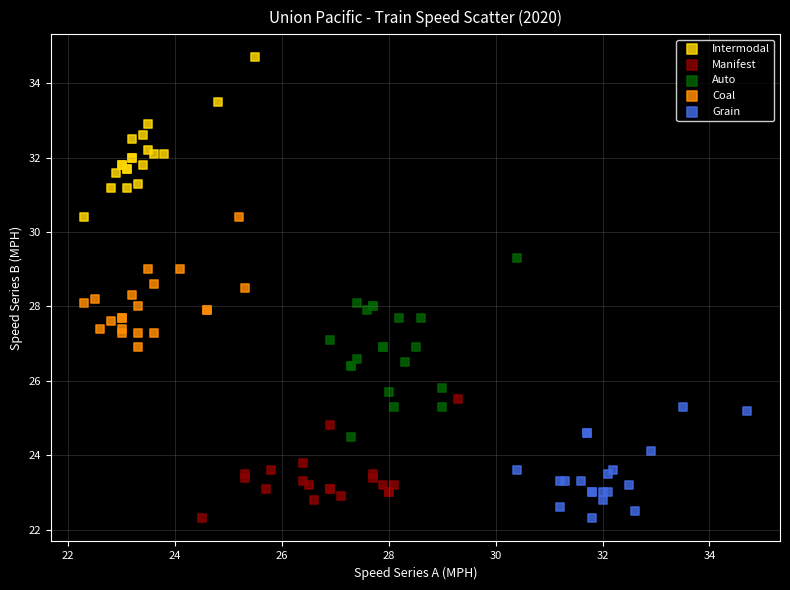

What are all the series names shown in the legend?

Intermodal, Manifest, Auto, Coal, Grain